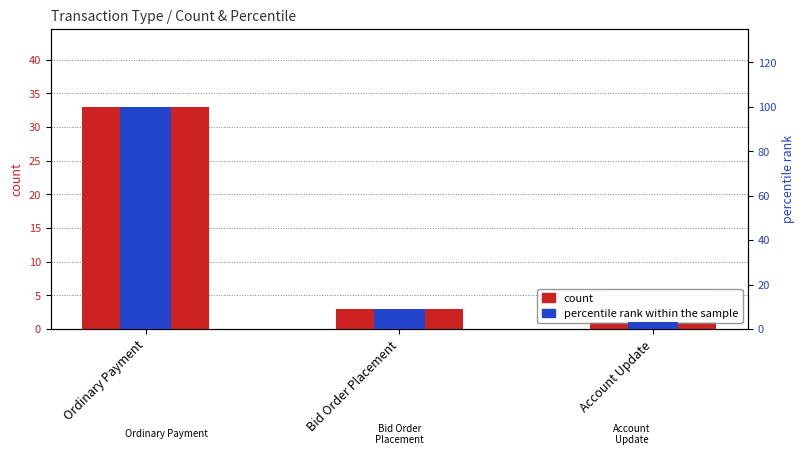

Which series has the largest total across all categories?

percentile rank within the sample